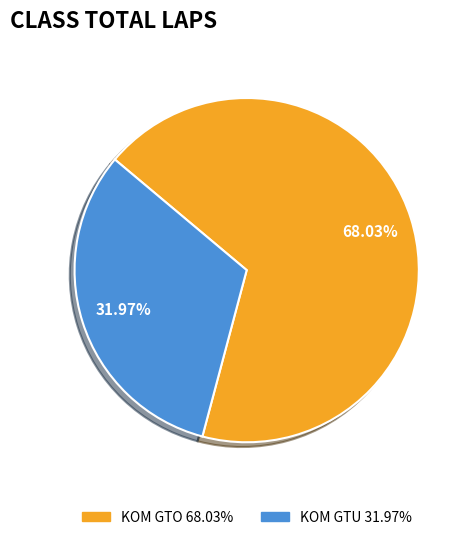

Approximately how many times larger is the value at KOM GTU compared to KOM GTO?

0.5